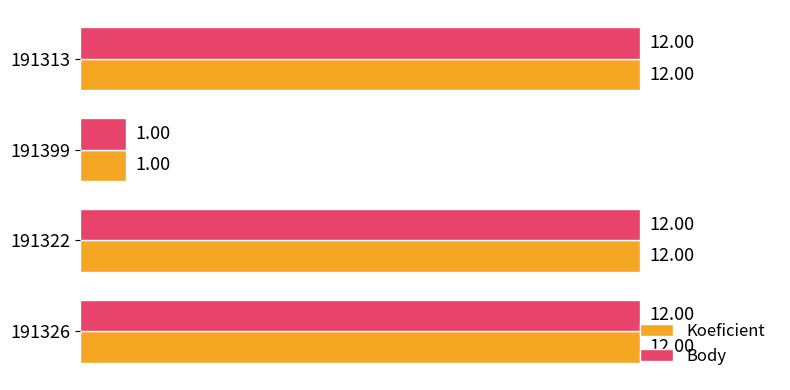

What is the sum of all Koeficient values?

37